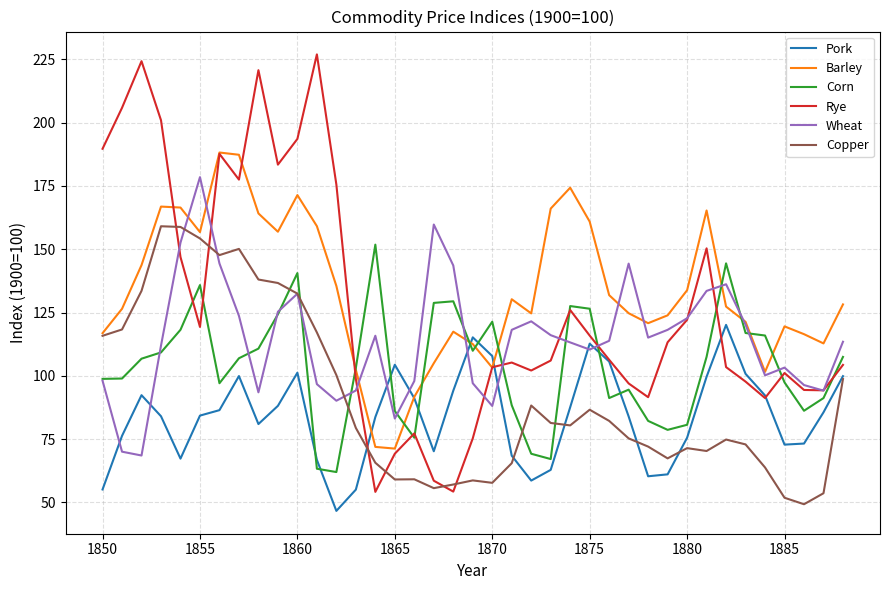

What is the maximum value shown in the chart?

226.9